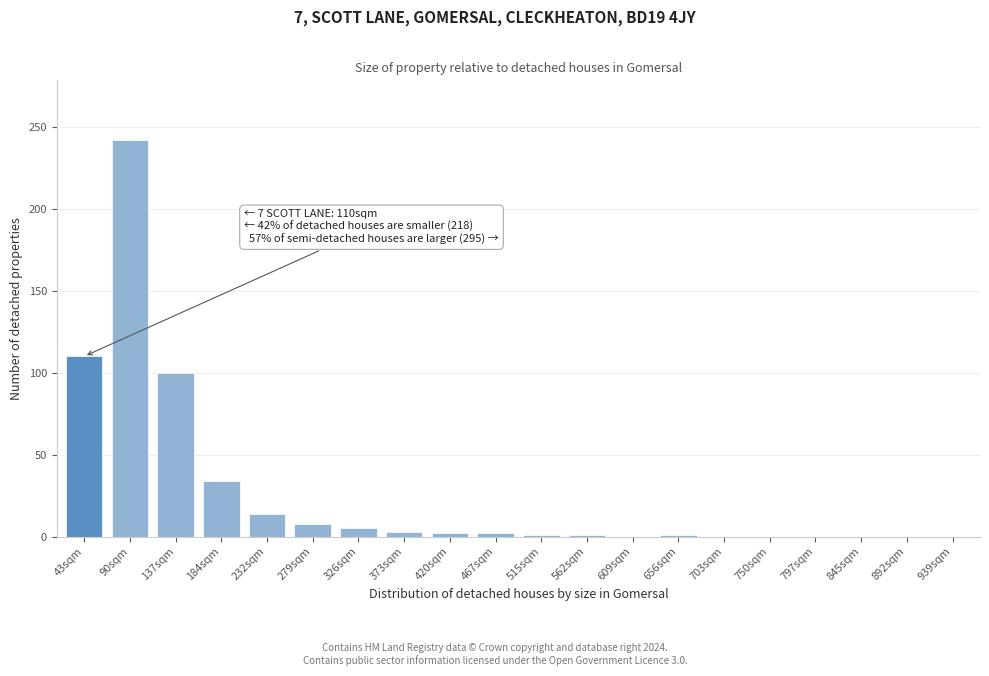

Which category has the highest value across all series?

90sqm